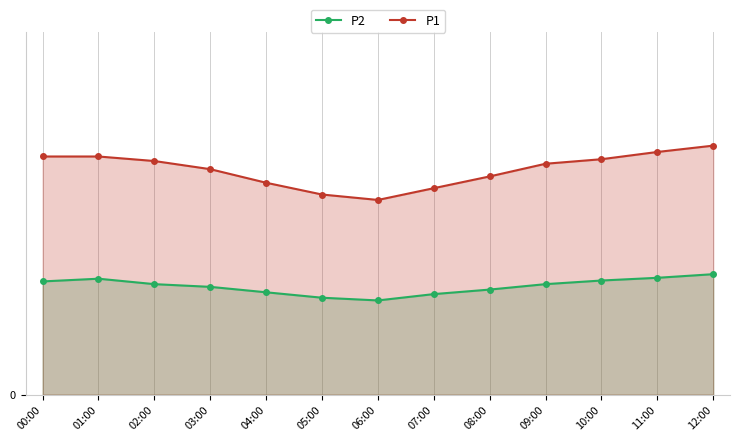

What is the average value of the P2 series?

12.0